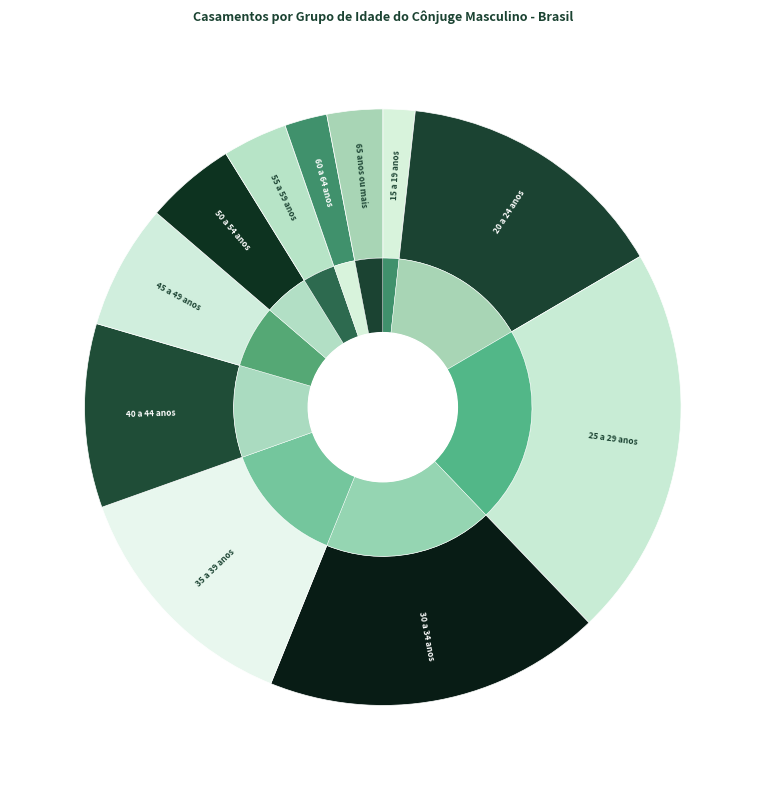

To the nearest percent, what is the difference between the 15 a 19 anos and 20 a 24 anos slice percentages?

13%